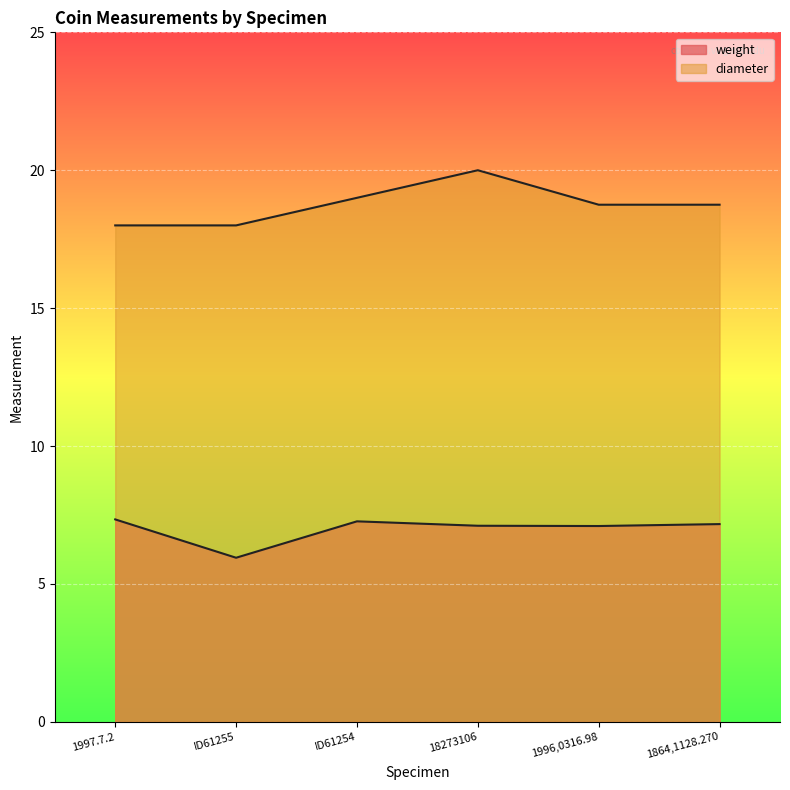

In diameter, how many points are higher than both neighbors (excluding endpoints)?

1